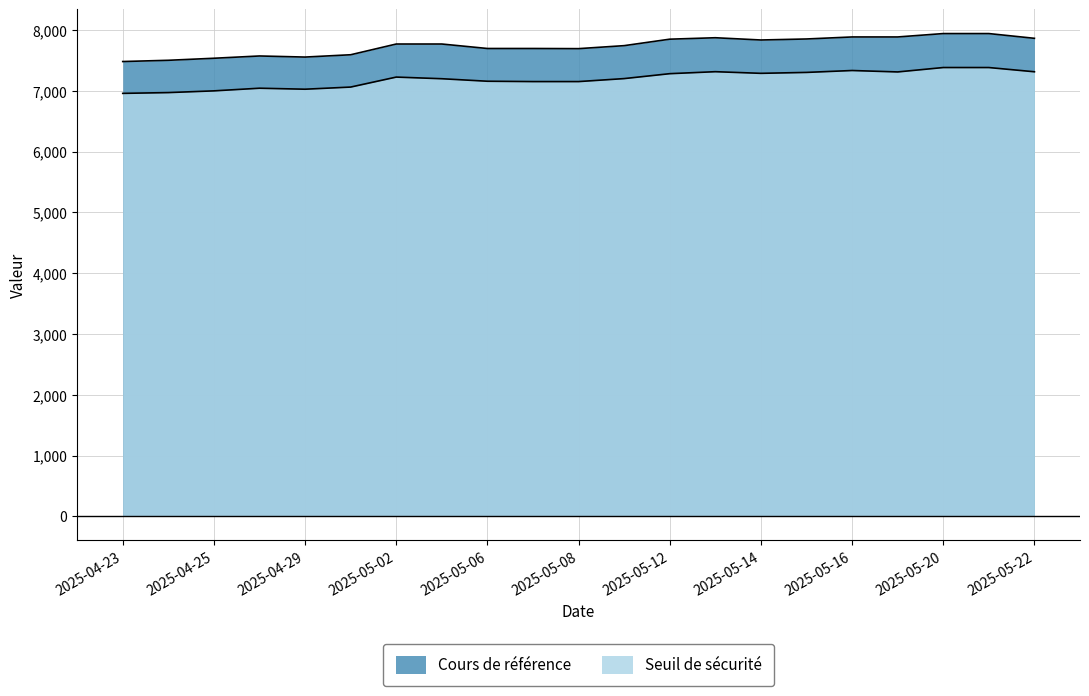

Which category has the lowest value in the Cours de référence series?

2025-04-23